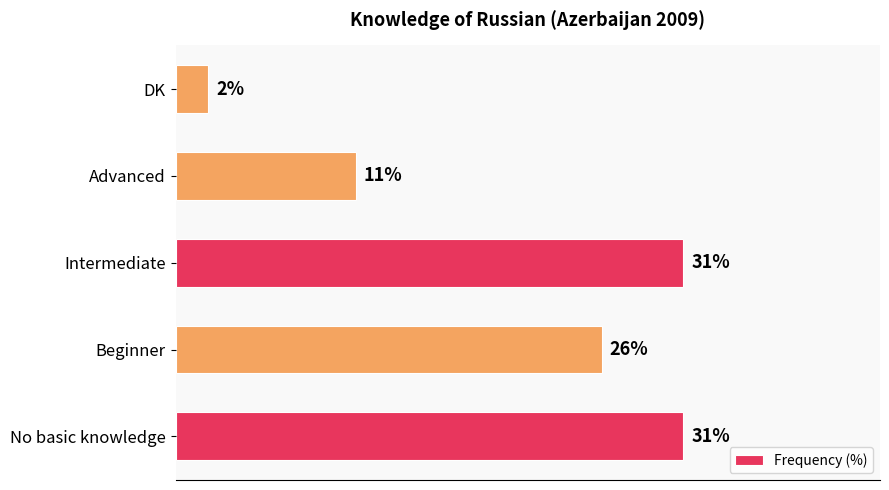

Where is the data nearest to the value 16?

Advanced